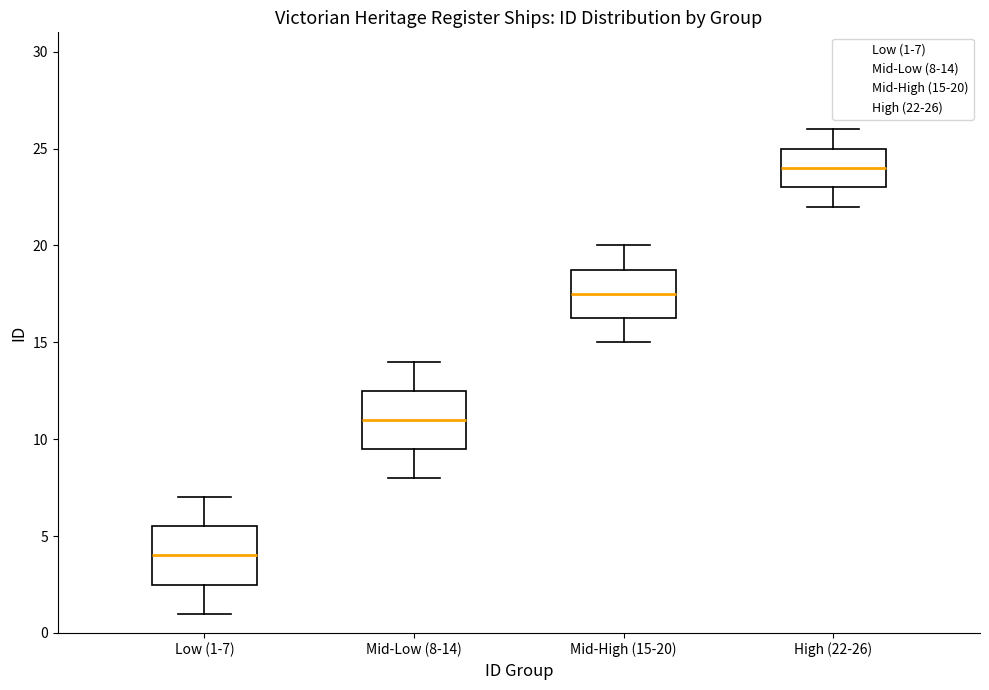

Where does the median line of the box for Mid-High (15-20) sit on the y-axis? The values are not printed on the chart, so give them approximately, as read against the axis.

17.5